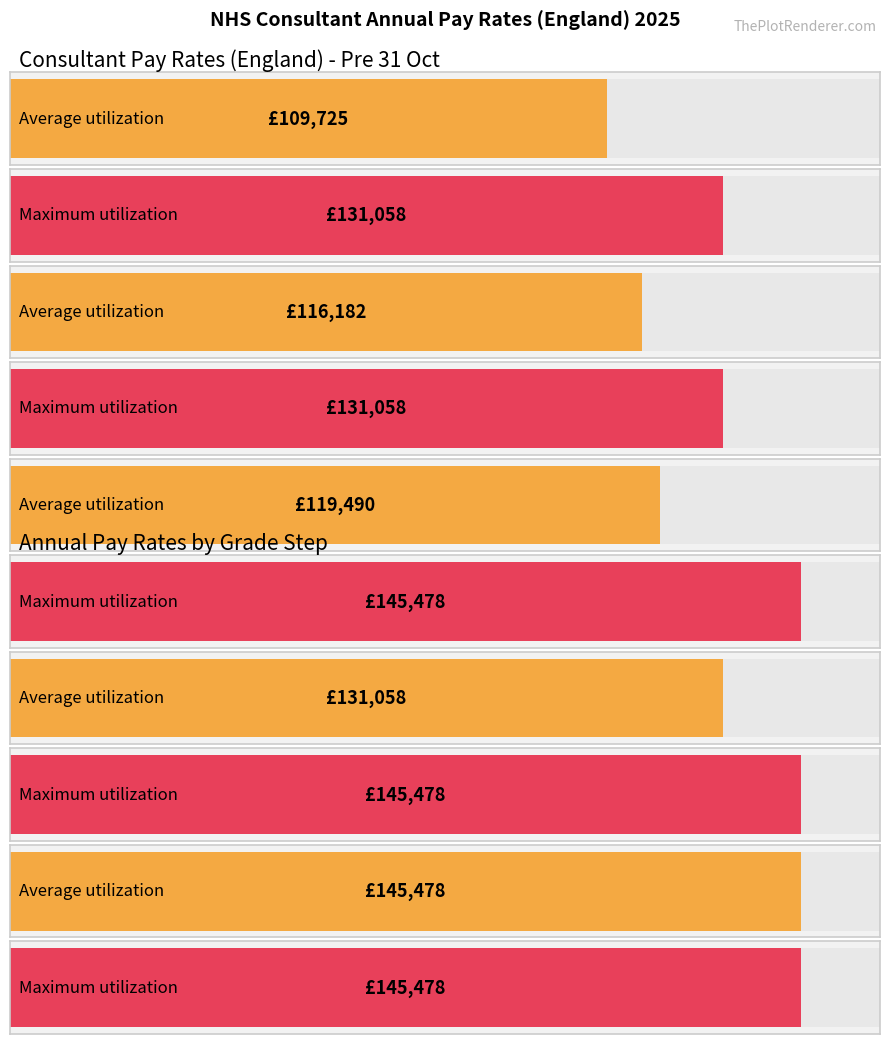

What is the difference between the second highest and second lowest values in the Average utilization series?

14876